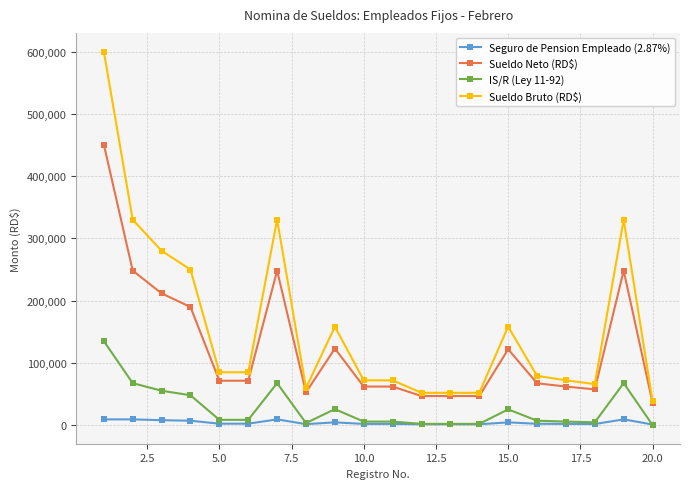

Which series has the largest range (max minus min)?

Sueldo Bruto (RD$)